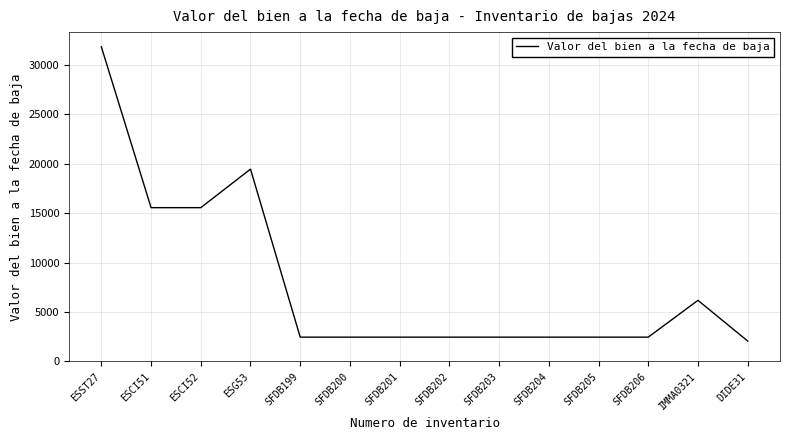

Is it true that the value at ESST27 is 31851.3?

True